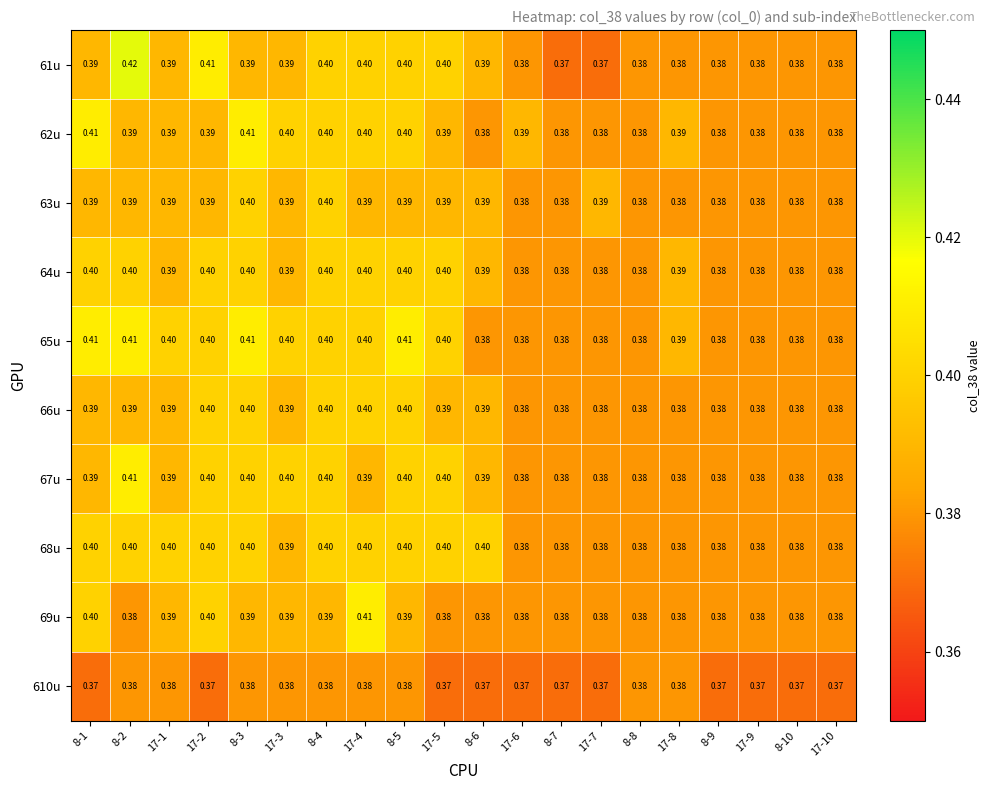

Which label corresponds to the largest value in the chart?

8-2